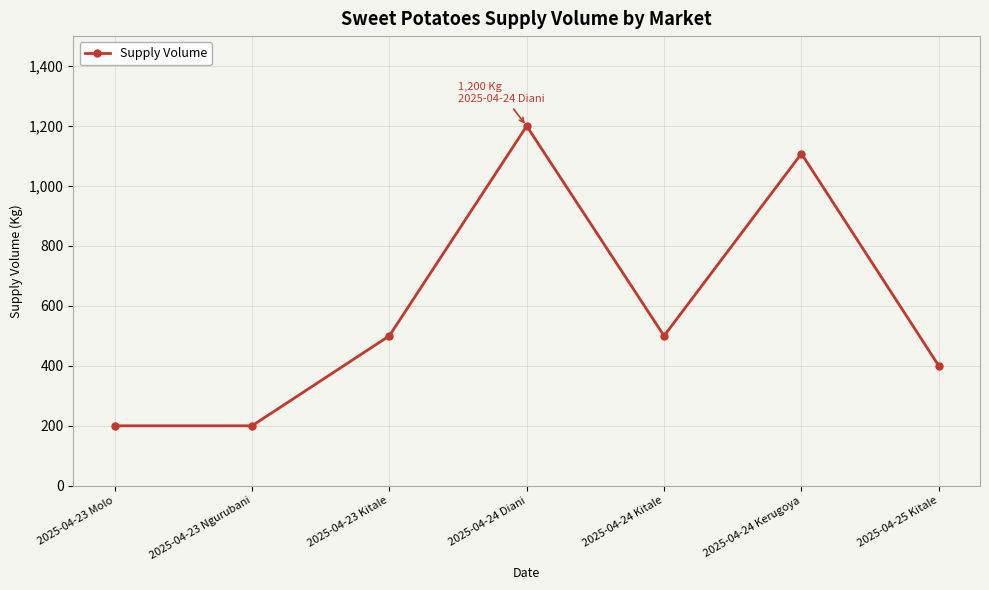

Is it true that the value at 2025-04-23 Kitale is 344?

False